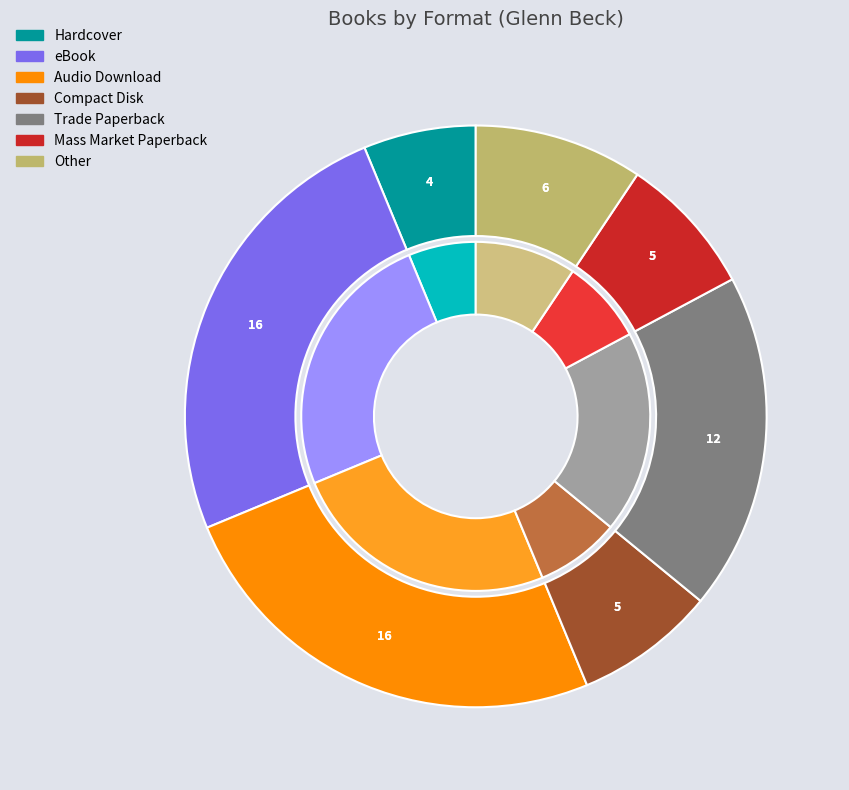

How many slices are in this pie chart?

7